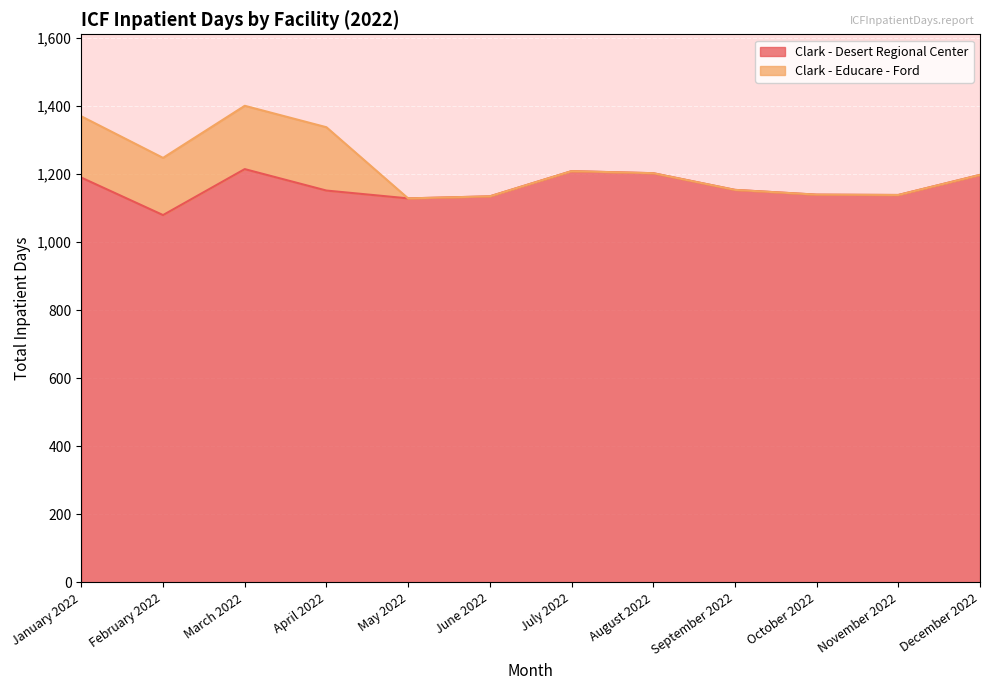

Is it true that the value at February 2022 is 243?

False